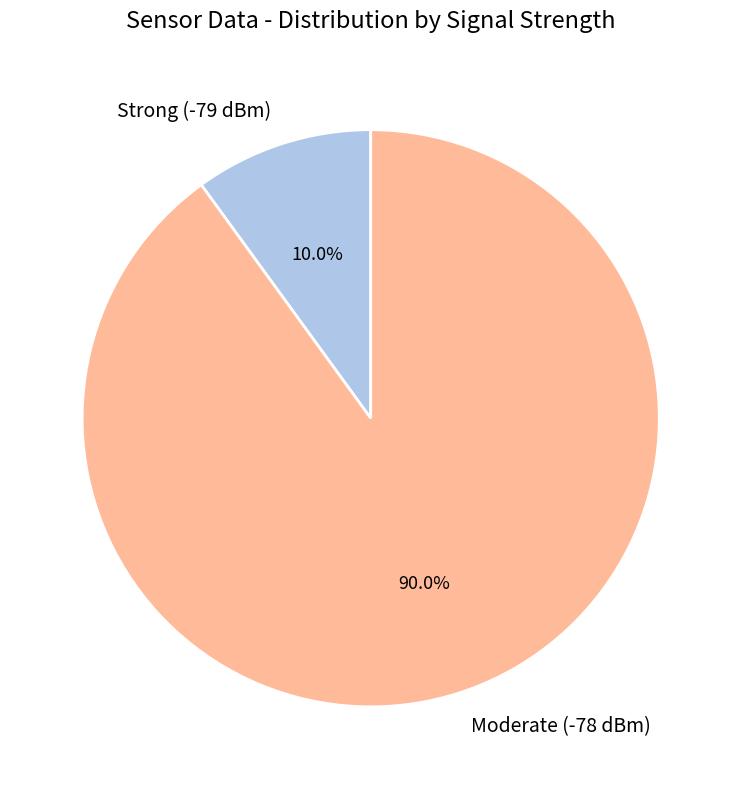

Combined, what portion of the pie is Strong (-79 dBm) and Moderate (-78 dBm)?

100.0%